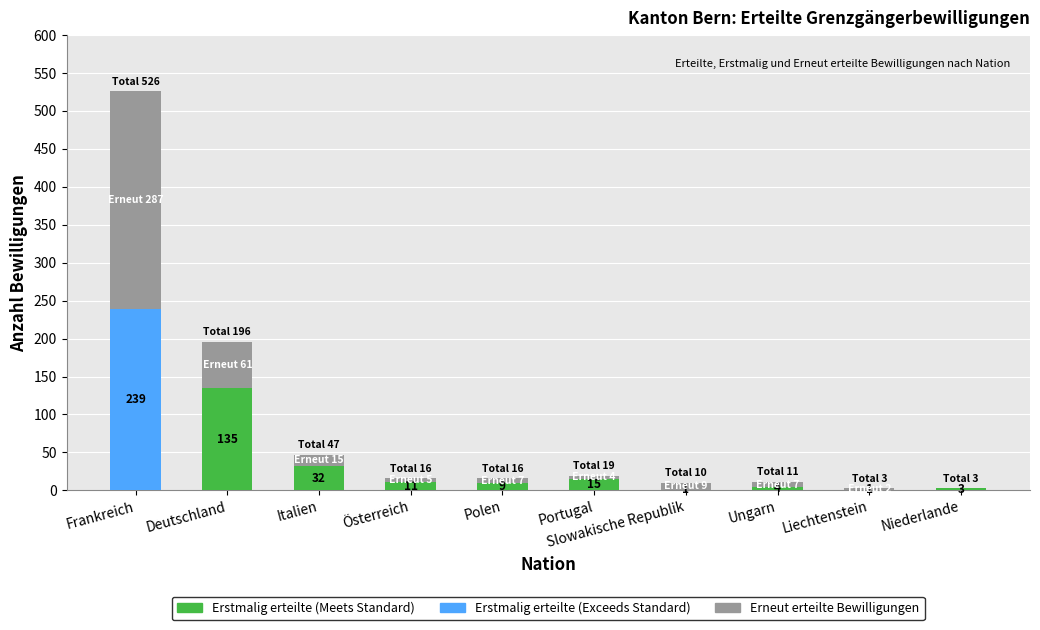

What is the total value across all series at Ungarn?

11